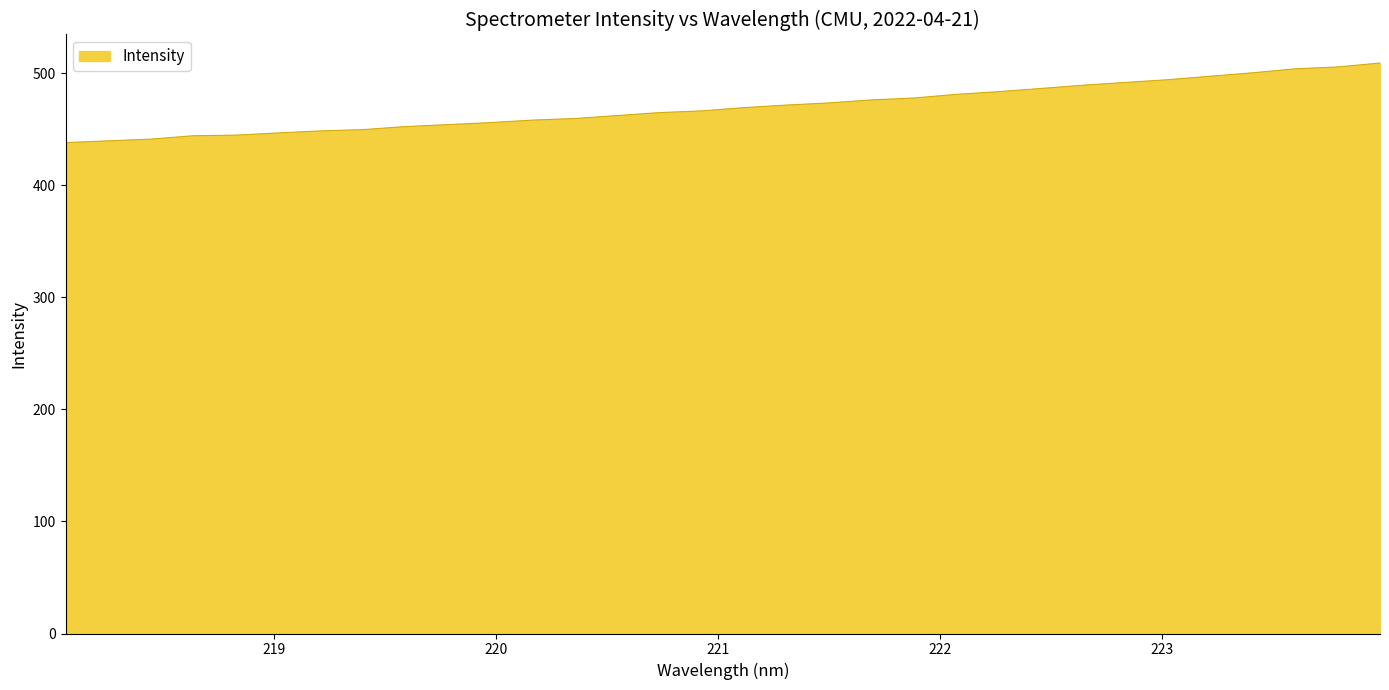

What is the smallest value displayed?

438.0